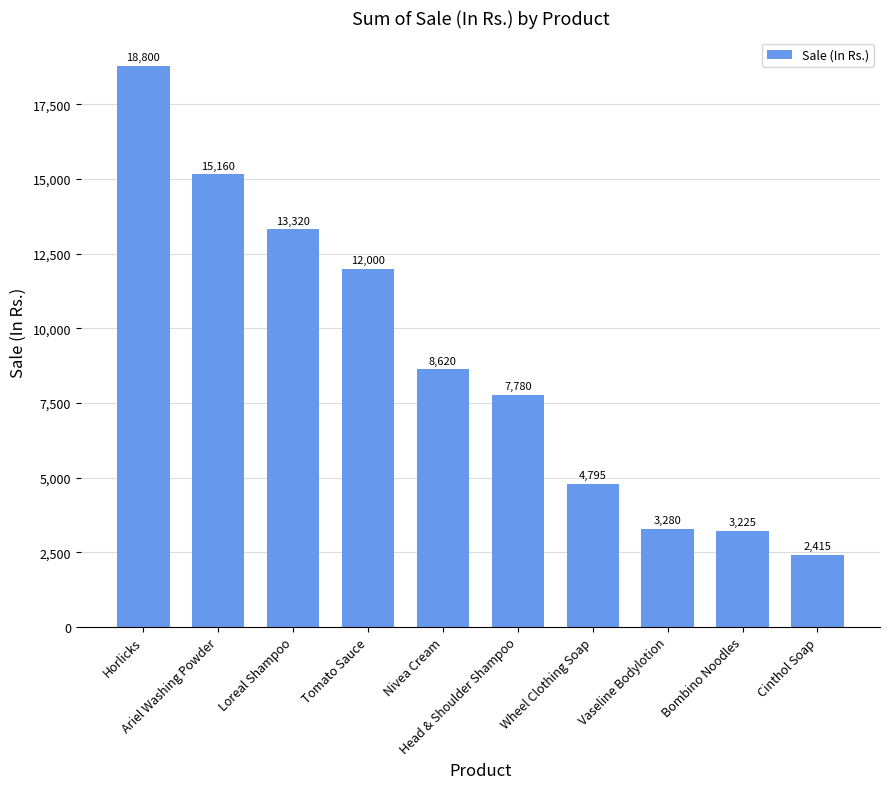

Are the bars horizontal?

No